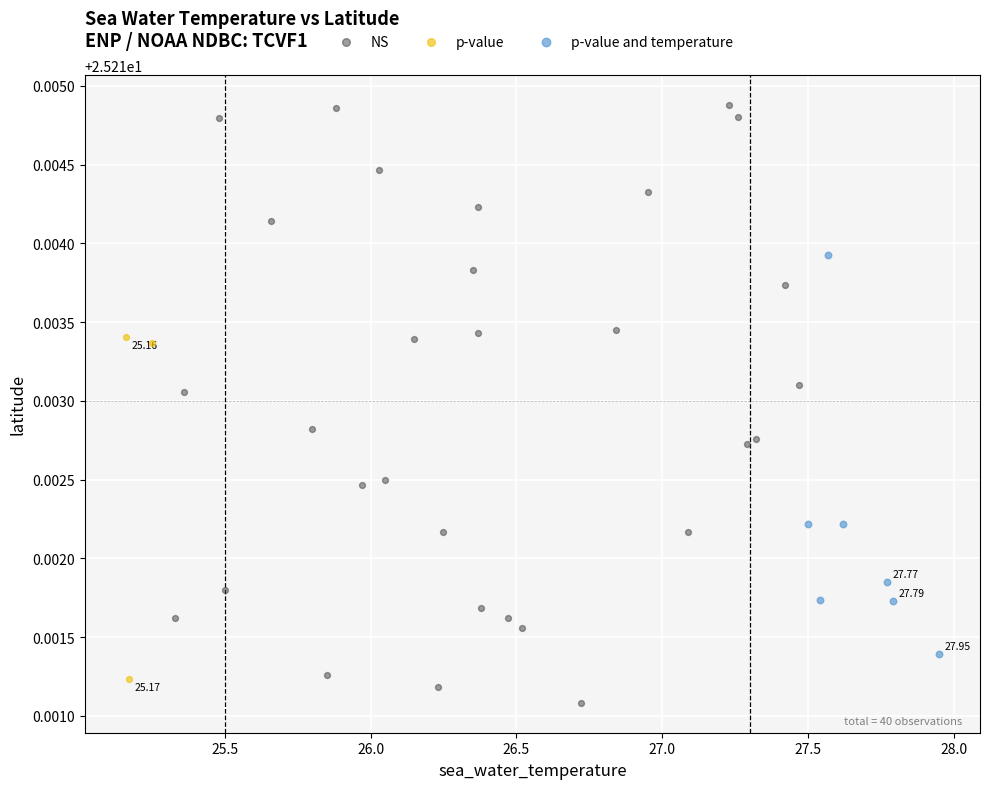

Which series has the largest Y range (max minus min)?

NS